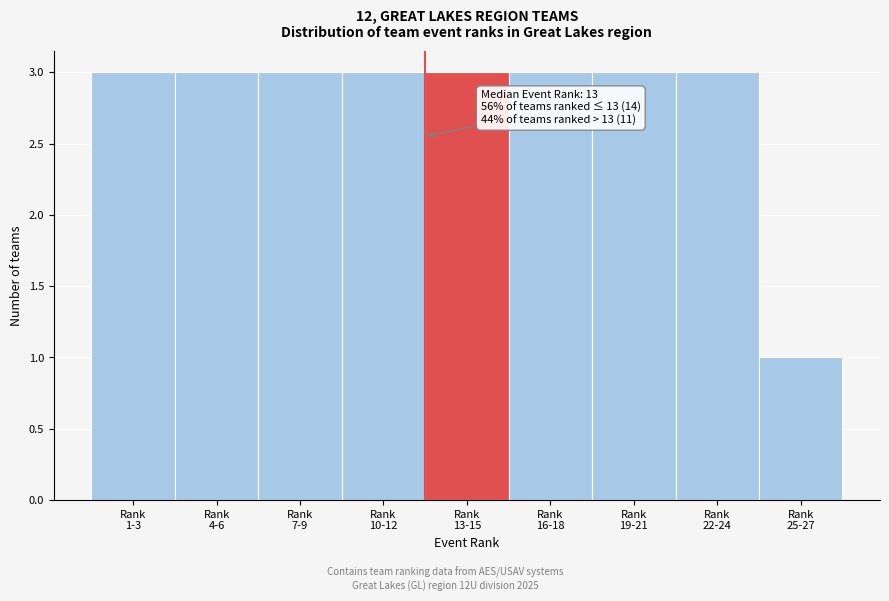

Reading left to right, transcribe all the data shown in this chart.

3	3	3	3	3	3	3	3	1